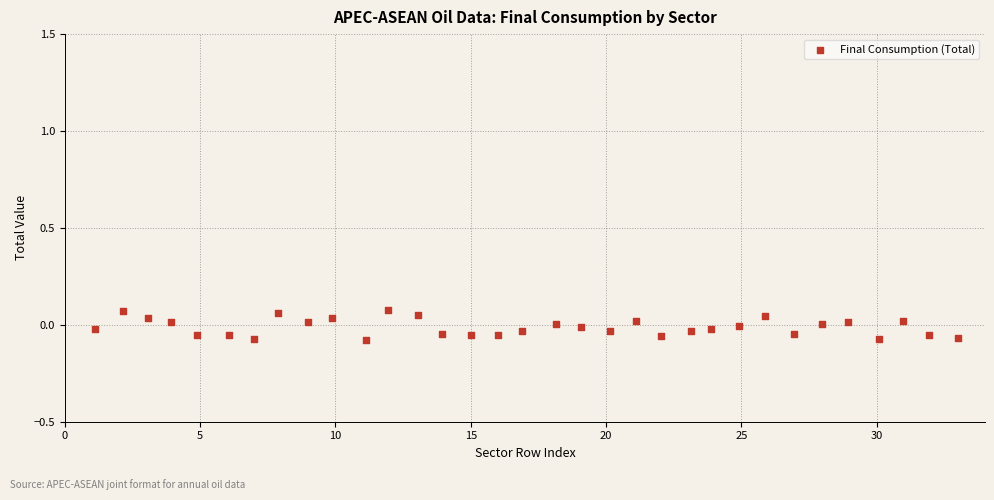

What is the range of X values (max minus min)?

31.9